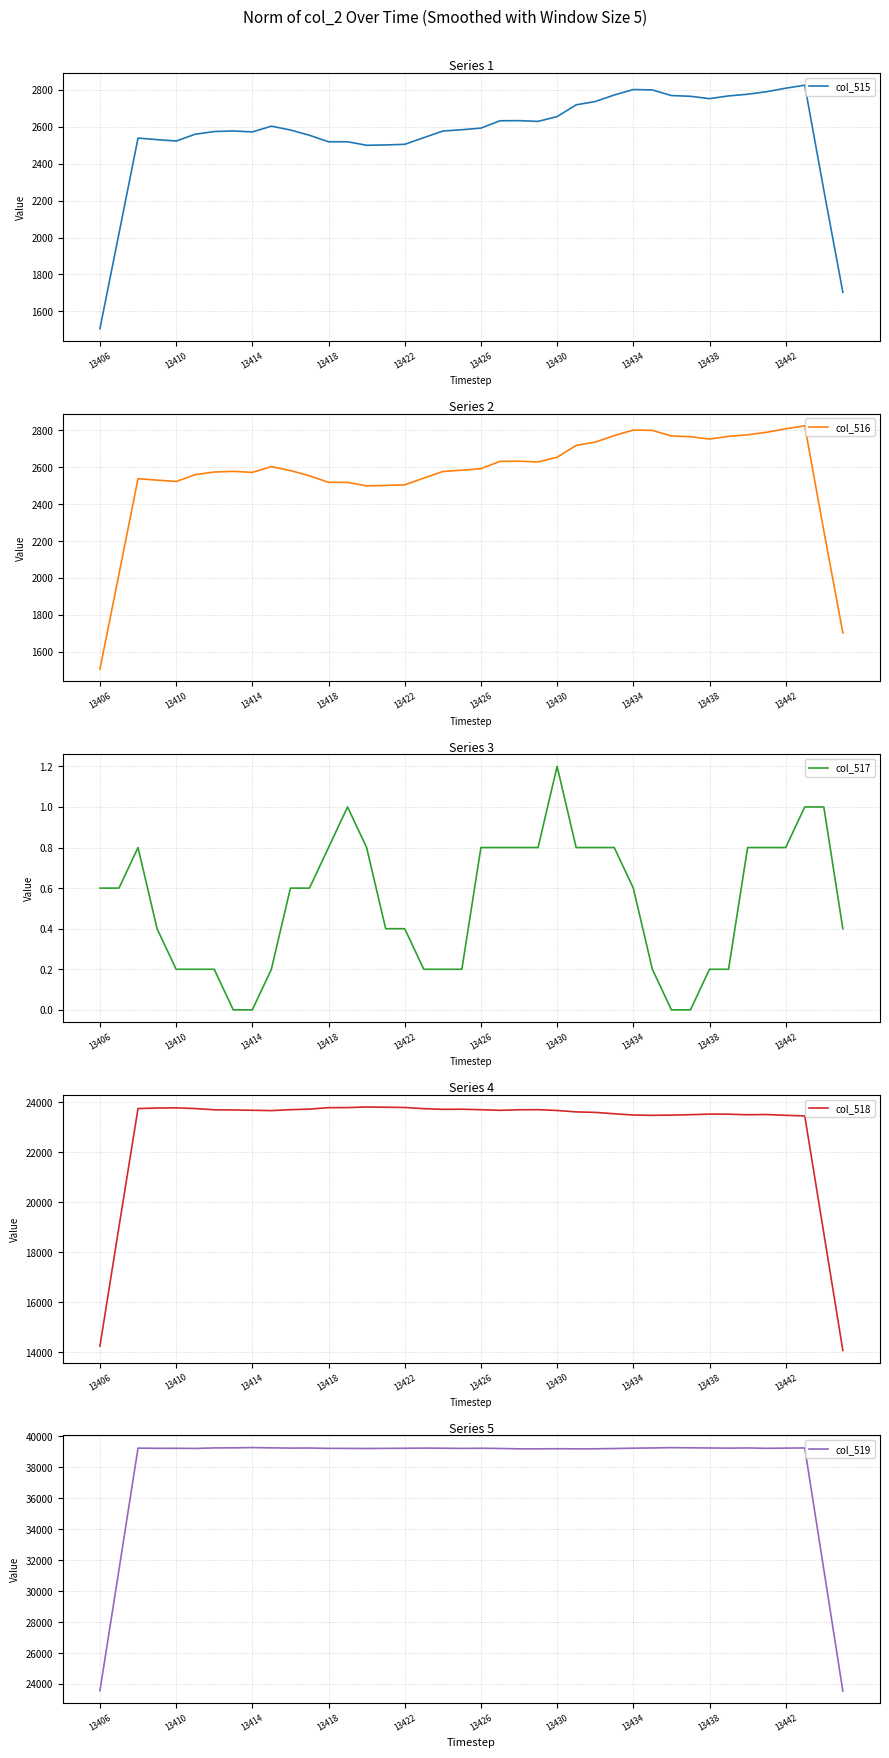

How many data points in col_518 are above 23689?

20